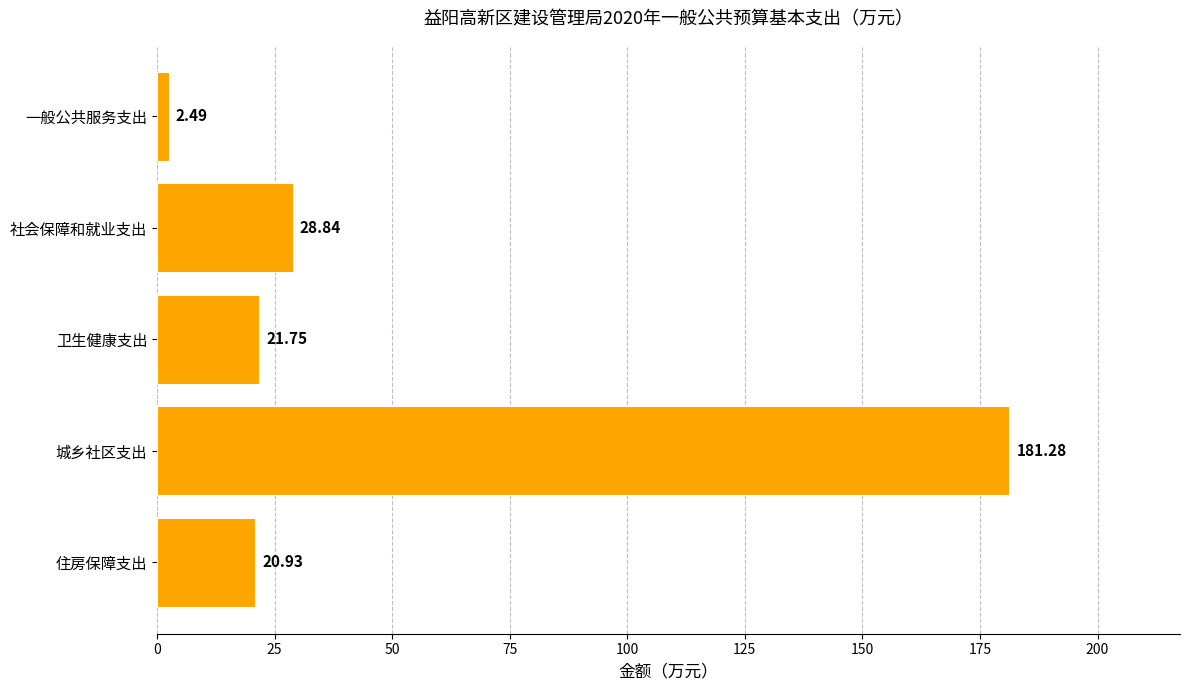

Rank the categories by value from highest to lowest.

城乡社区支出, 社会保障和就业支出, 卫生健康支出, 住房保障支出, 一般公共服务支出